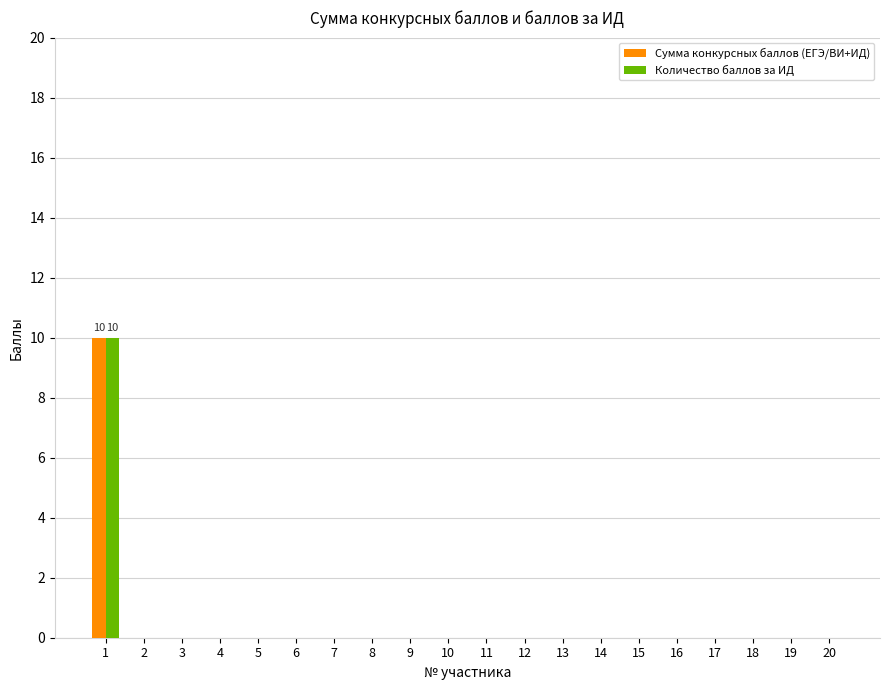

What is the highest value of the Количество баллов за ИД series?

10